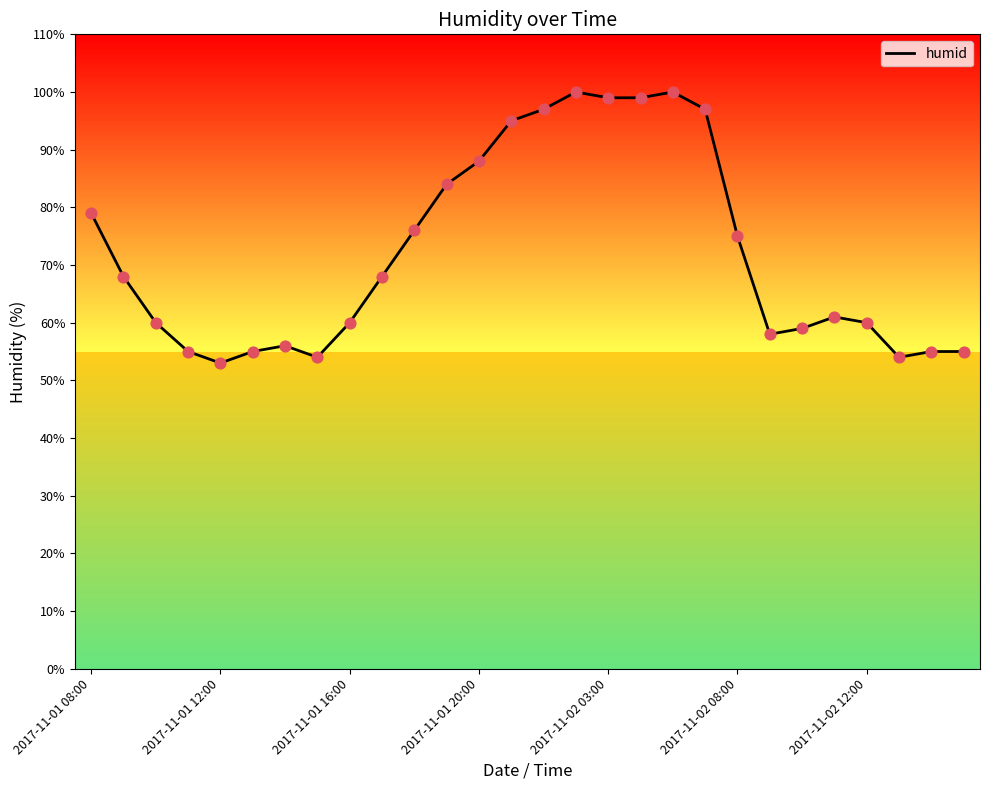

What is the minimum value shown in the chart?

53